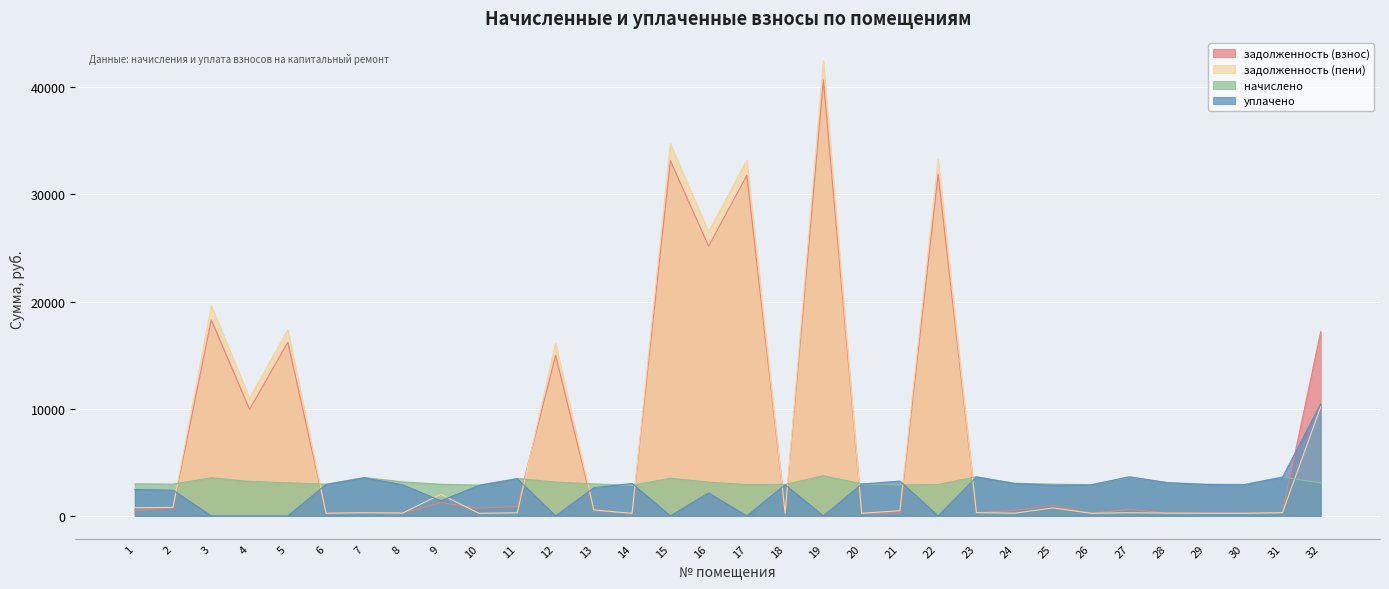

Reading left to right, extract all data points from this chart.

задолженность (взнос): 1=500.5	2=743.1	3=18293.0	4=9941.5	5=16206.2	6=246.7	7=299.0	8=264.6	9=1240.1	10=720.3	11=875.5	12=14977.4	13=468.8	14=237.7	15=33135.0	16=25174.0	17=31790.2	18=245.3	19=40680.2	20=250.7	21=240.5	22=31880.5	23=305.2	24=508.5	25=993.8	26=243.2	27=602.2	28=259.8	29=246.7	30=244.6	31=303.2	32=17178.3
задолженность (пени): 1=759.6	2=801.9	3=19630.3	4=10995.9	5=17373.8	6=246.7	7=299.0	8=264.6	9=2009.7	10=240.2	11=291.4	12=16135.2	13=560.2	14=237.7	15=34738.6	16=26506.8	17=33200.3	18=245.3	19=42484.6	20=250.1	21=481.4	22=33294.5	23=305.3	24=254.2	25=745.2	26=243.2	27=301.1	28=259.8	29=246.7	30=244.8	31=303.2	32=10186.2
начислено: 1=2993.0	2=2968.2	3=3563.5	4=3216.2	5=3092.3	6=2959.9	7=3588.4	8=3175.0	9=2951.6	10=2877.2	11=3497.4	12=3158.4	13=2984.8	14=2852.5	15=3514.0	16=3150.1	17=2926.9	18=2943.4	19=3745.4	20=3001.3	21=2885.5	22=2935.2	23=3662.8	24=3050.9	25=2959.9	26=2918.6	27=3613.1	28=3117.0	29=2959.9	30=2935.2	31=3637.9	32=3067.4
уплачено: 1=2464.5	2=2402.0	3=0.0	4=0.0	5=0.0	6=2930.6	7=3552.8	8=2910.4	9=1417.3	10=2848.7	11=3462.7	12=0.0	13=2629.6	14=3030.5	15=0.0	16=2150.0	17=0.0	18=2914.2	19=0.0	20=2971.0	21=3251.1	22=0.0	23=3626.4	24=3020.1	25=2873.5	26=2889.7	27=3654.5	28=3086.1	29=2930.6	30=2906.1	31=3601.8	32=10457.0